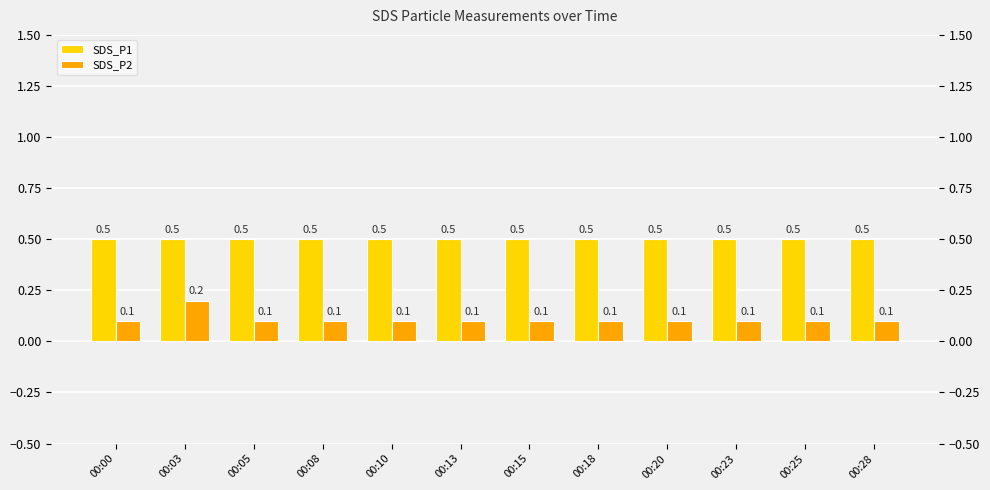

What is the difference between the maximum and minimum values in the SDS_P2 series?

0.1